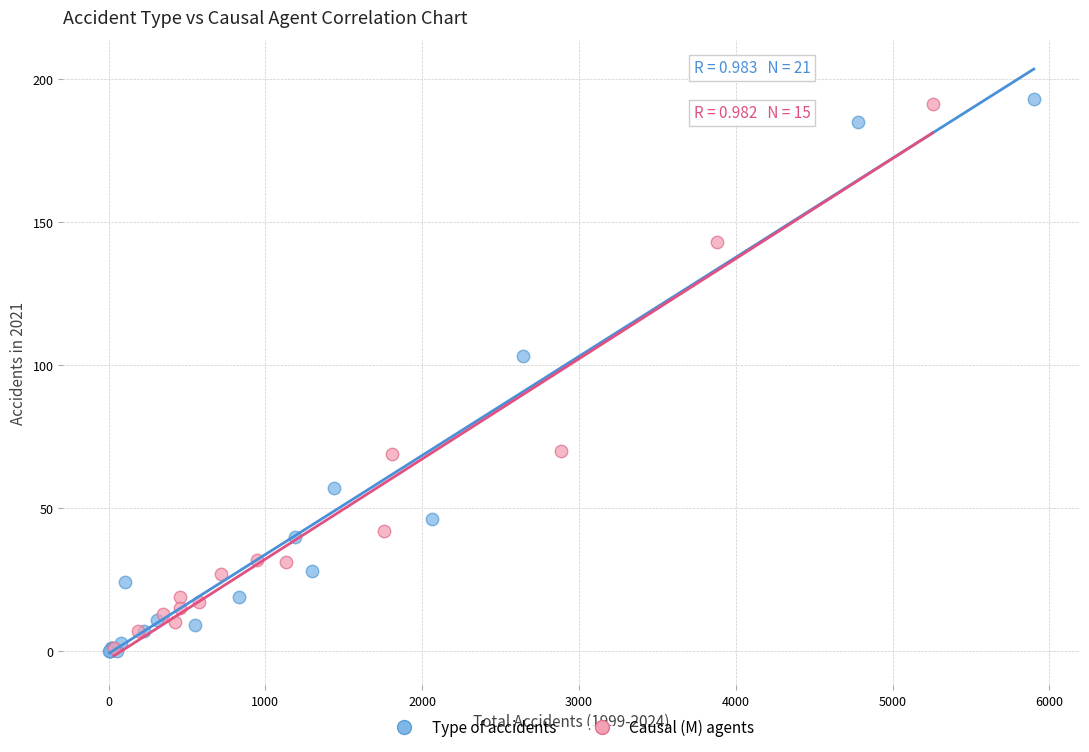

Which series has the largest Y range (max minus min)?

Type of accidents